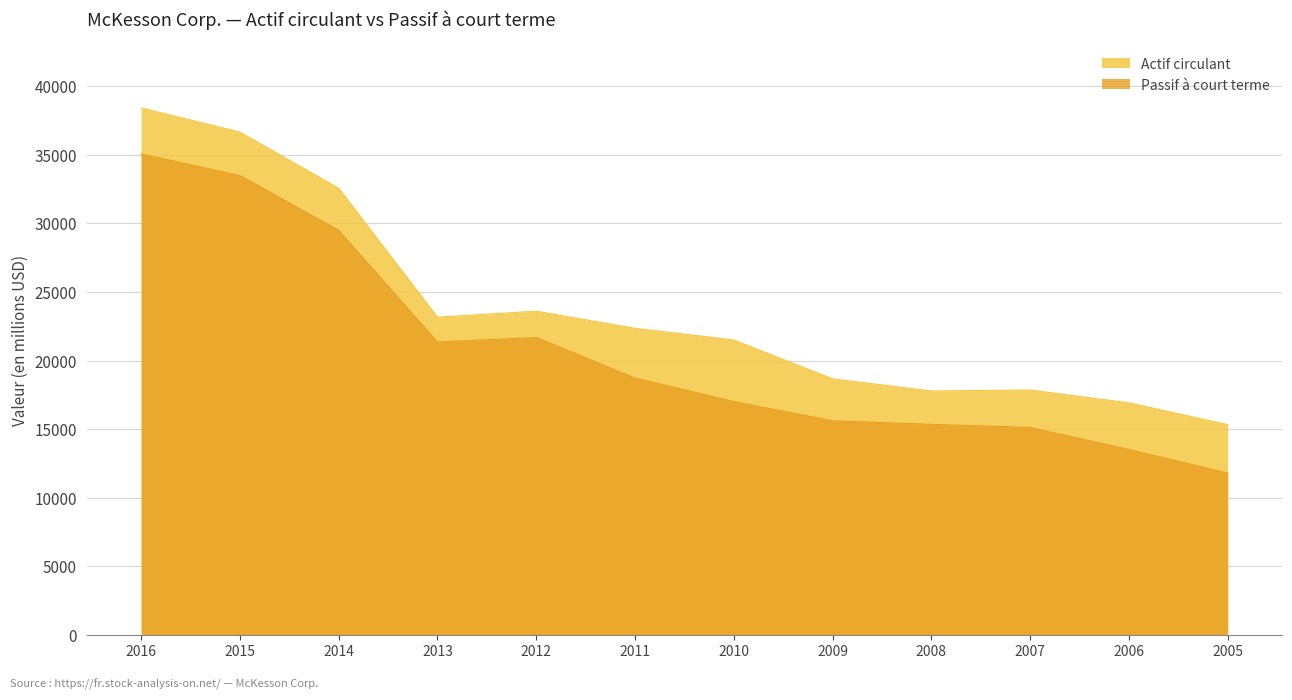

Which has a higher value, 2015 or 2011?

2015